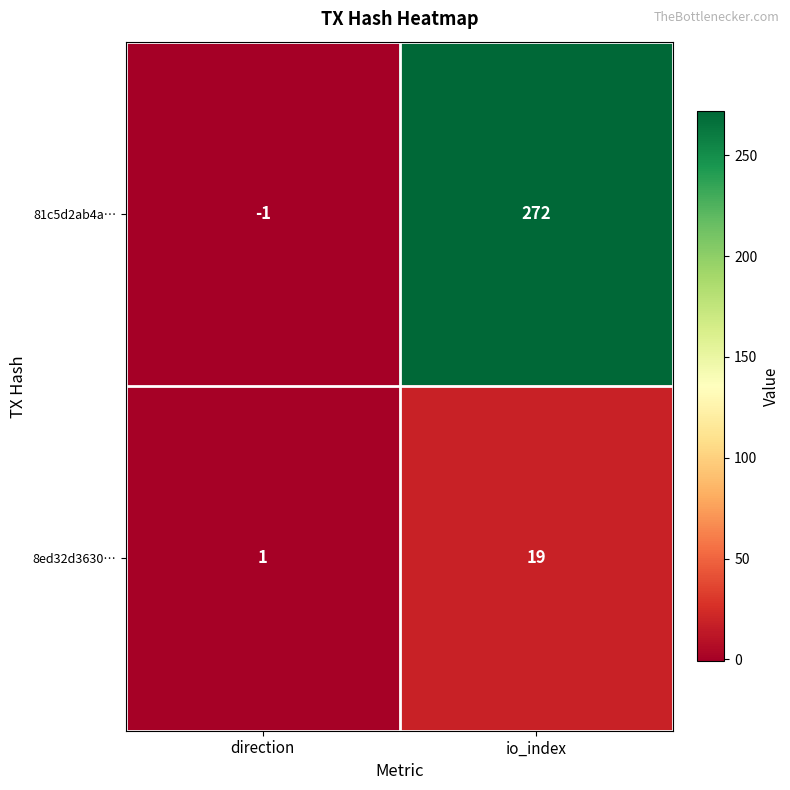

Between direction and io_index, which series saw the biggest shift?

81c5d2ab4a…